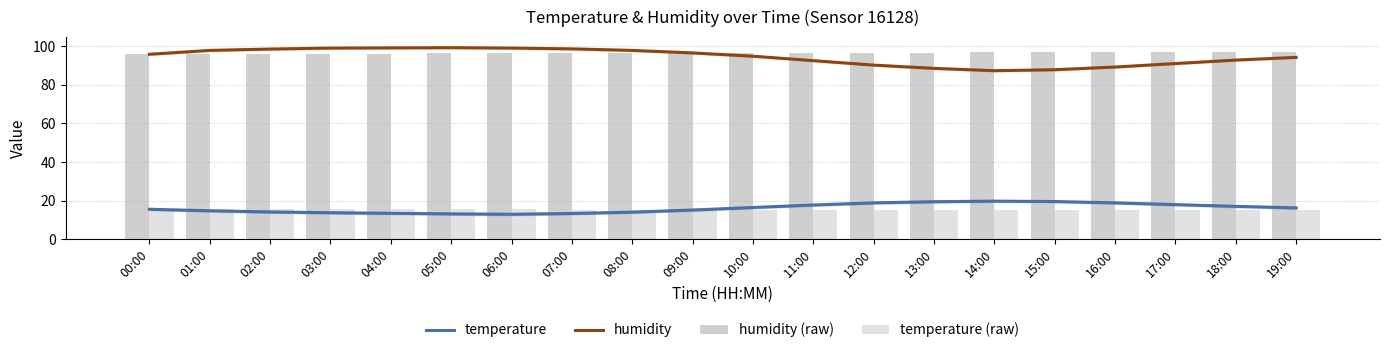

What position from the right is 15:00?

5